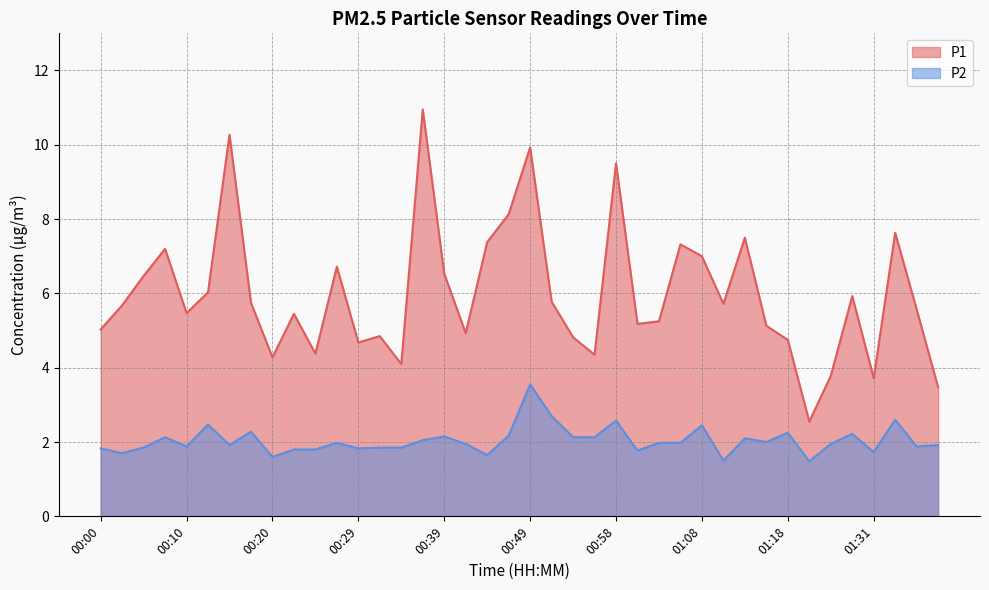

Which category has the highest value across all series?

00:36